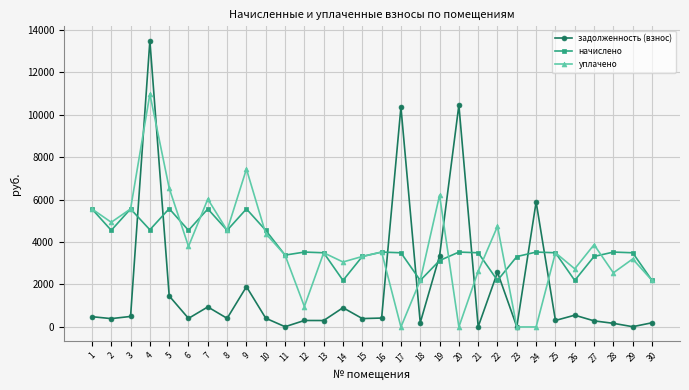

At which label is задолженность (взнос) closest to 6744?

24